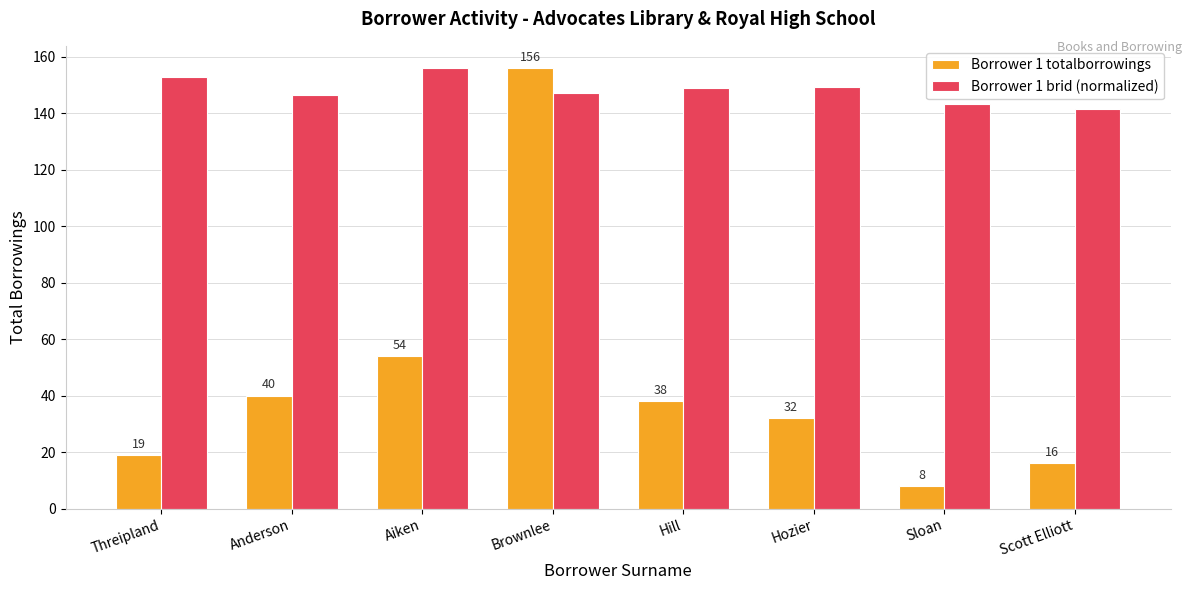

What is the total value across all series at Sloan?

151.1